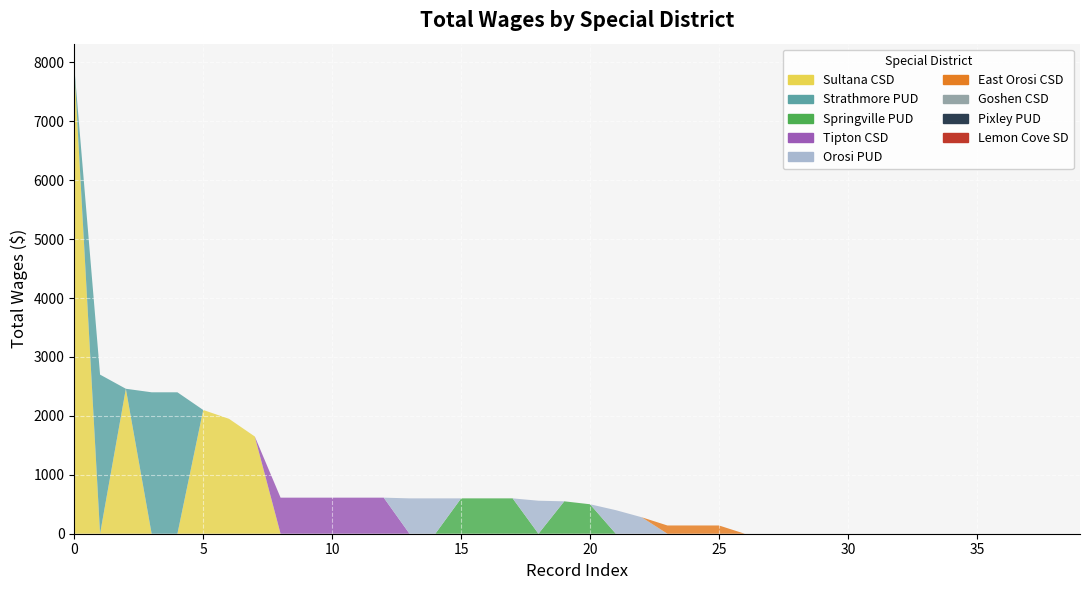

Reading left to right, extract all data points from this chart.

Total Wages: 7920	2700	2460	2400	2400	2100	1950	1650	612	612	612	612	612	600	600	600	600	600	560	550	500	400	280	140	140	140	0	0	0	0	0	0	0	0	0	0	0	0	0	0
Total Retirement & Health Contribution: 0	0	0	0	0	0	0	0	0	0	0	0	0	0	0	0	0	0	0	0	0	0	0	0	0	0	0	0	0	0	0	0	0	0	0	0	0	0	0	0